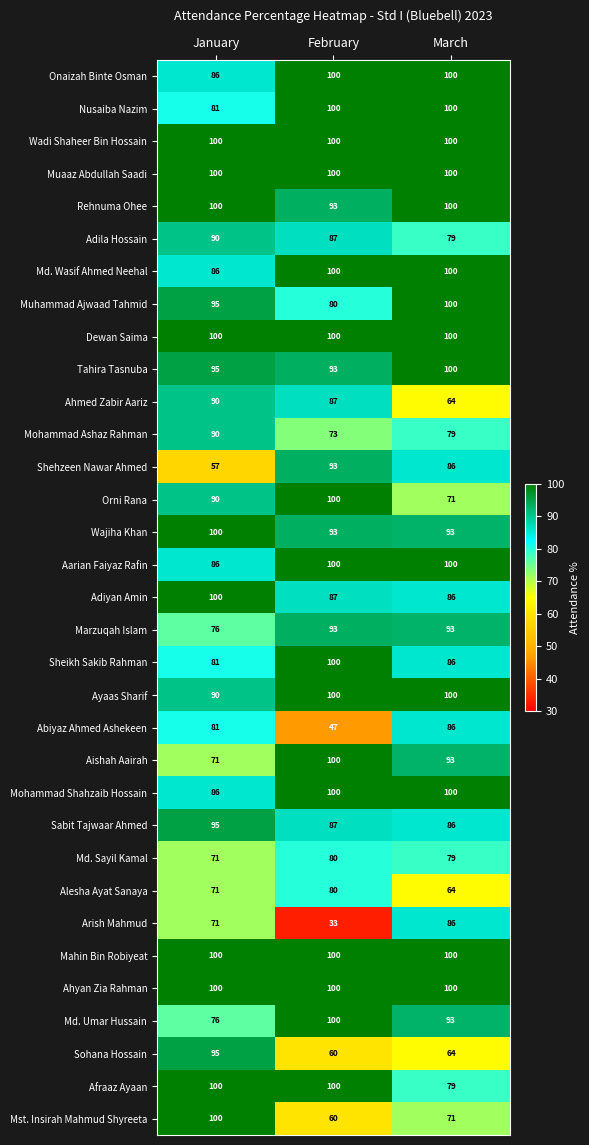

Between January and March, which series saw the biggest shift?

Sohana Hossain